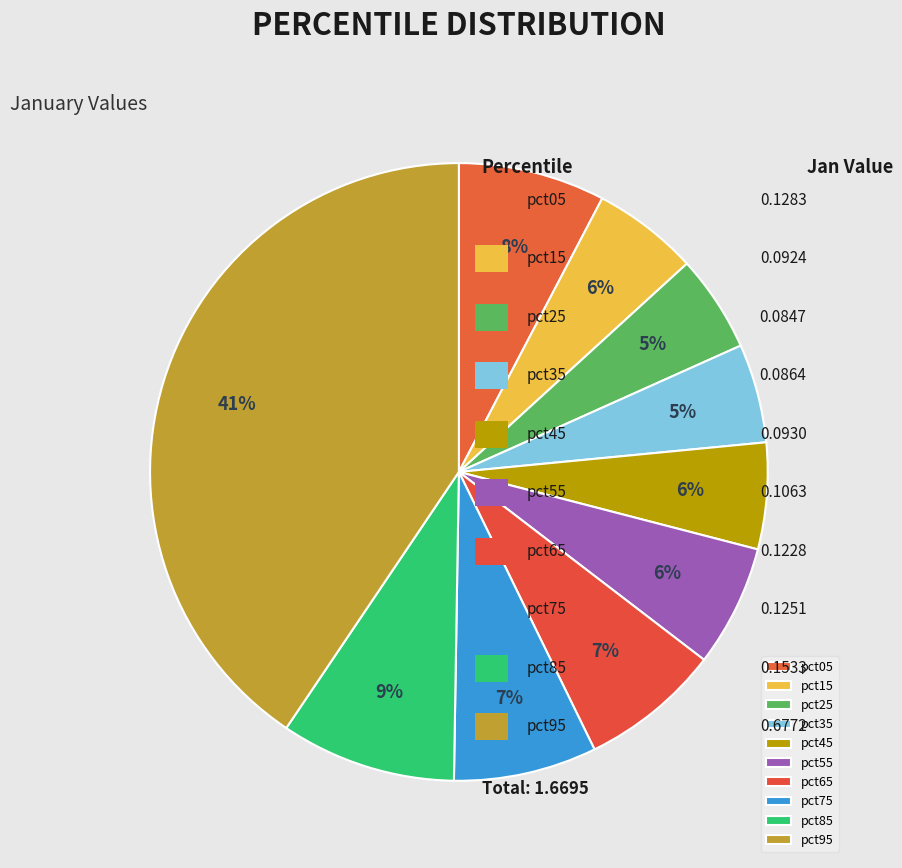

What percentage is the pct45 slice, to the nearest percent?

6%